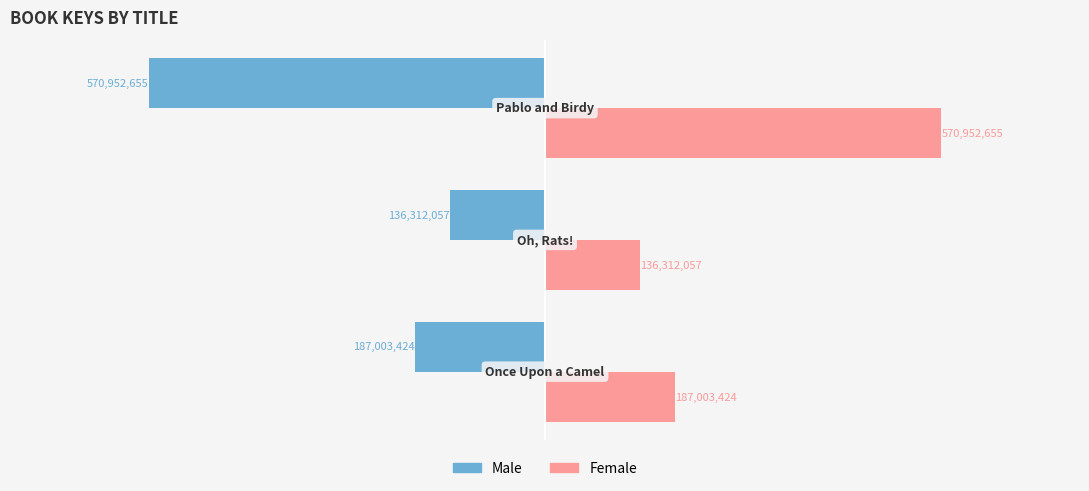

Which series has the largest total across all categories?

Female